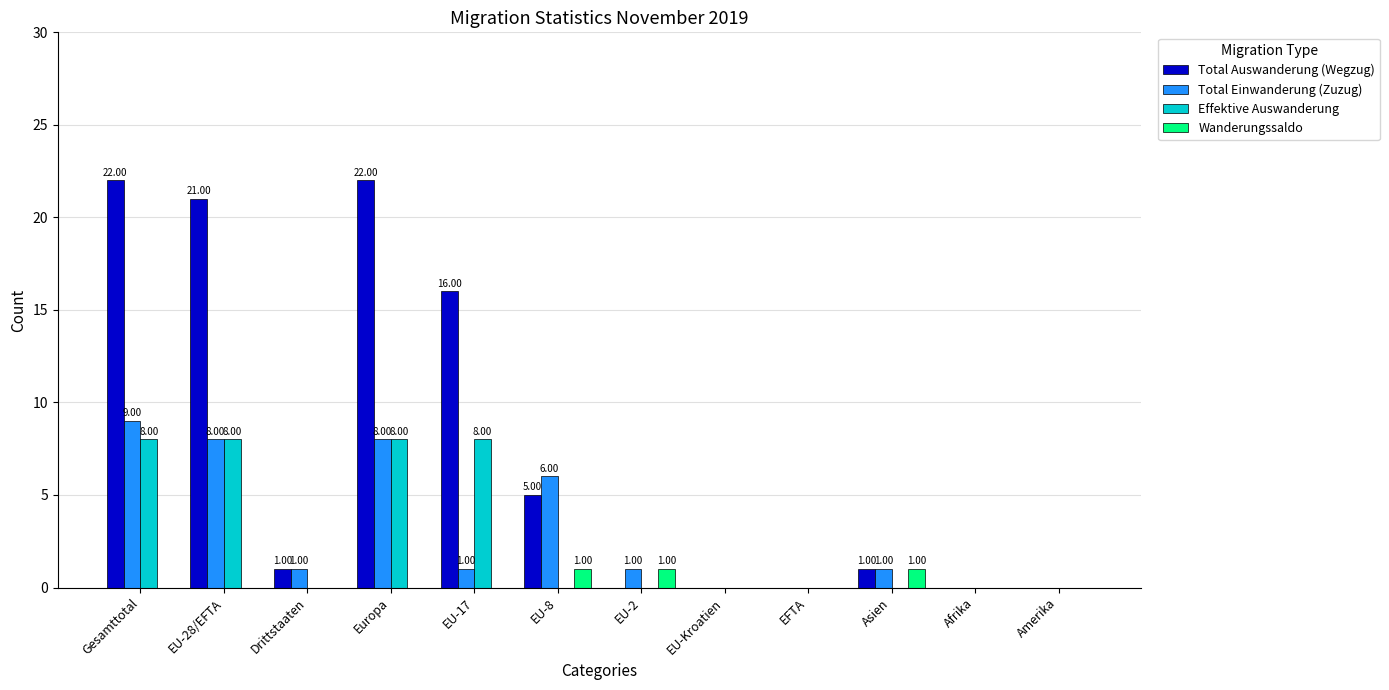

At which label is Effektive Auswanderung closest to 4?

Gesamttotal